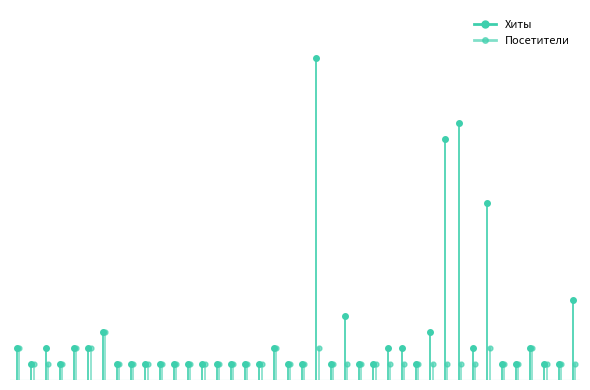

How many lines are shown in the chart?

2